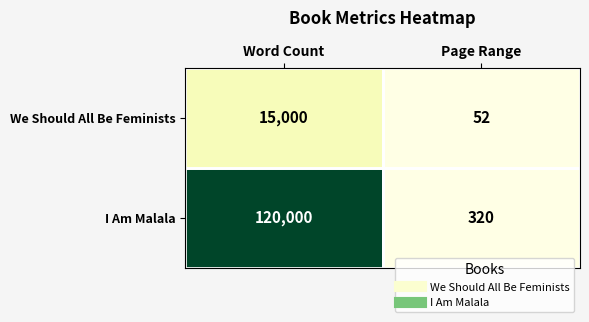

What is the approximate value of We Should All Be Feminists at Page Range, to the nearest 10?

50